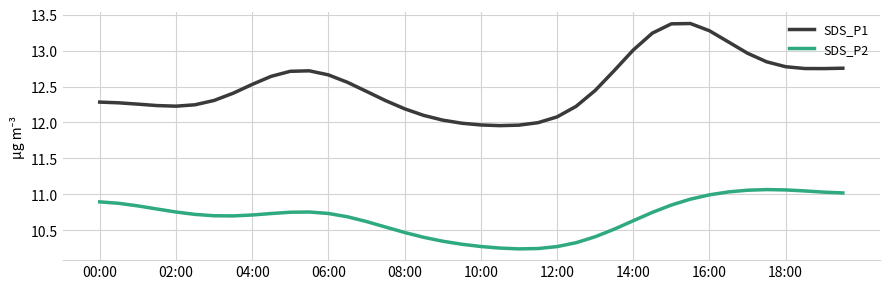

What is the maximum value shown in the chart?

13.4